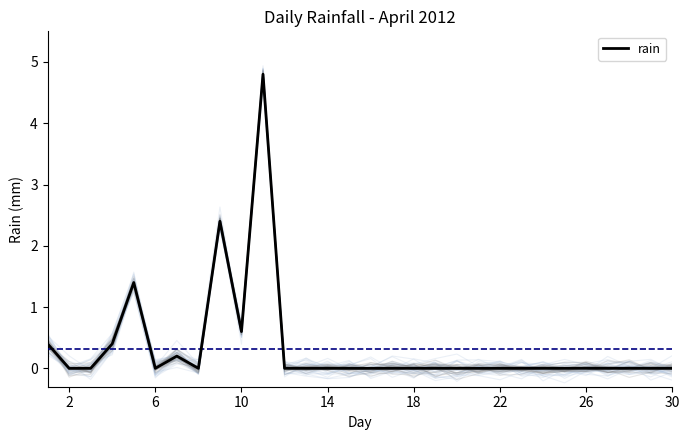

Count the number of data series in this chart.

1